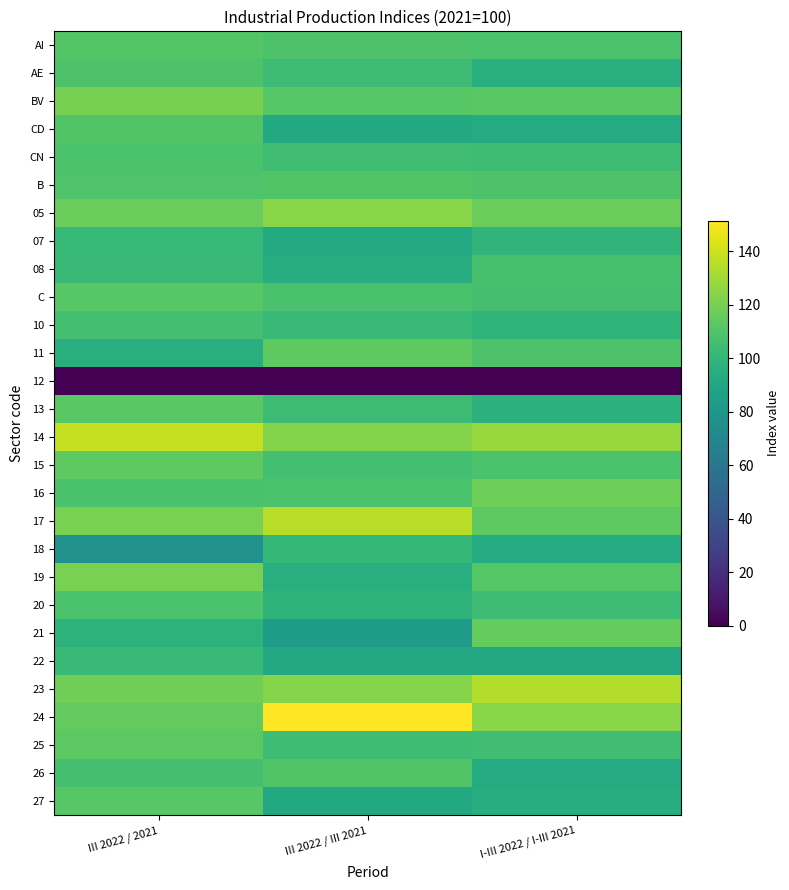

At which category is the sum across all series the highest?

III 2022 / 2021